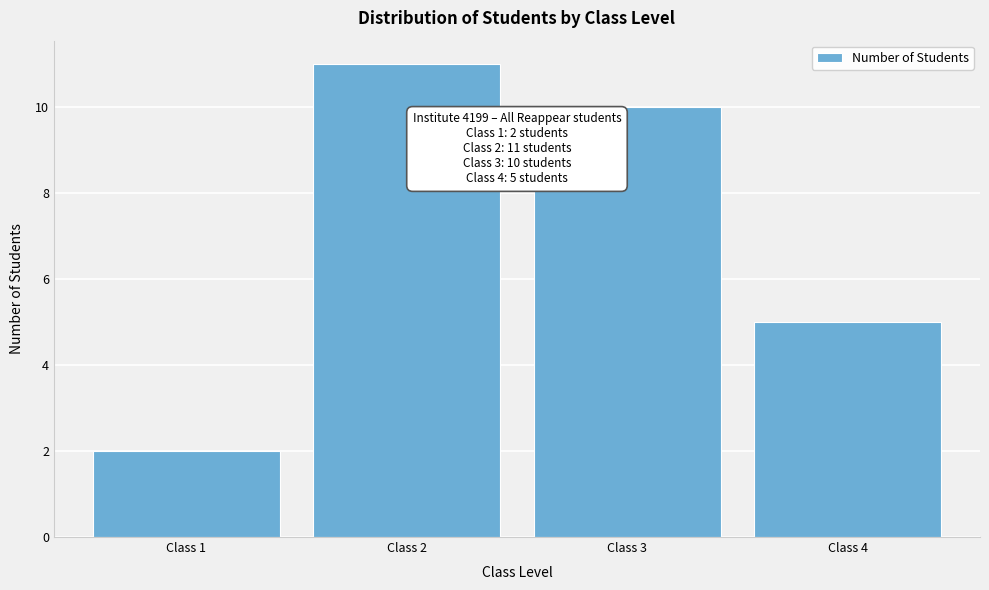

Which range on the x-axis has the tallest bar?

1.5 to 2.5